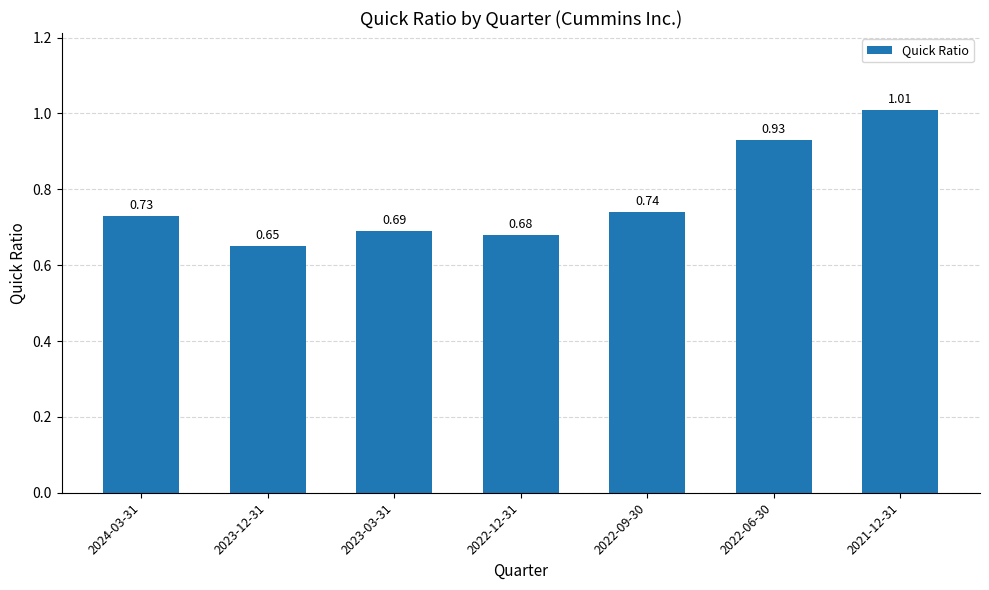

What is the average value?

0.8